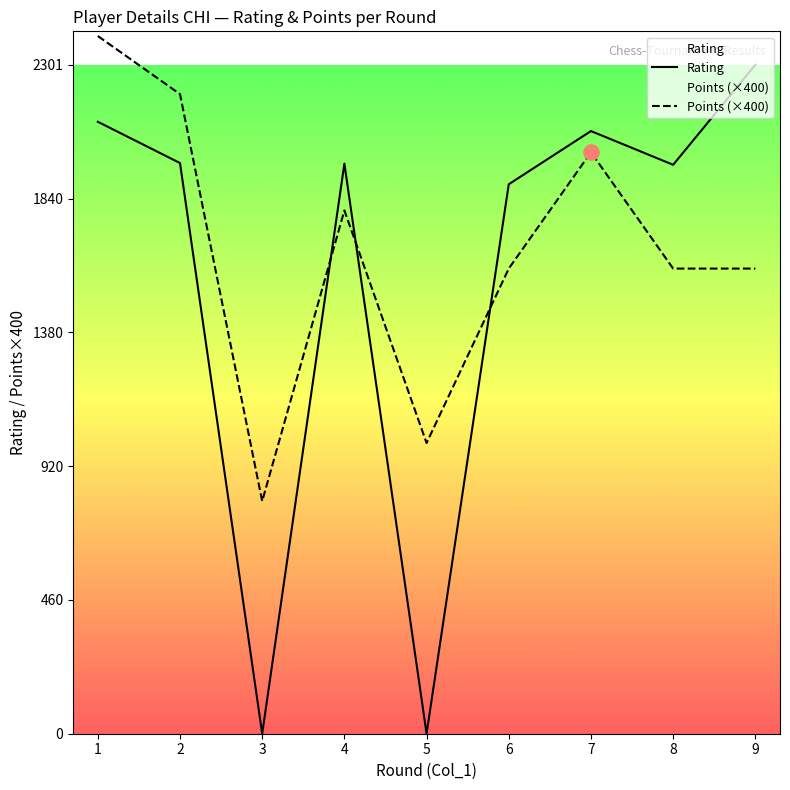

Which series has the widest spread of Y values?

Rating